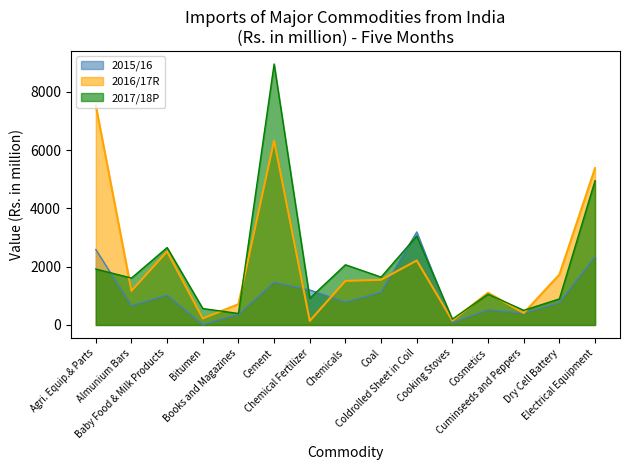

Is it true that 2015/16 equals 1199.8 at Chemical Fertilizer?

True